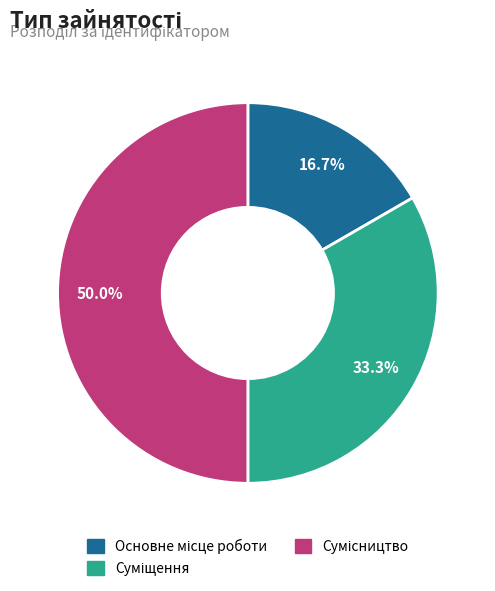

How many slices are in this pie chart?

3